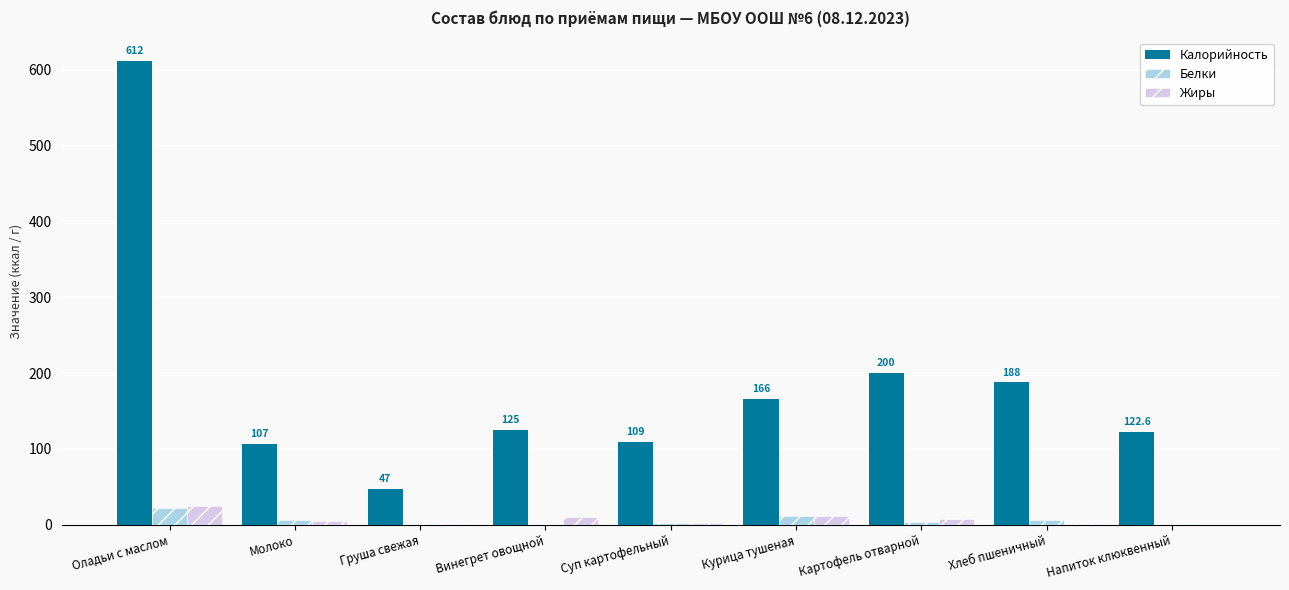

Count the number of data series in this chart.

3